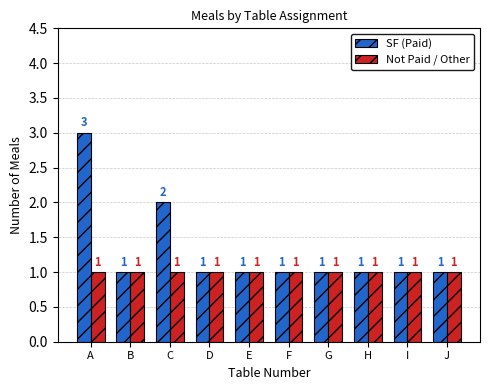

What is the maximum value shown in the chart?

3